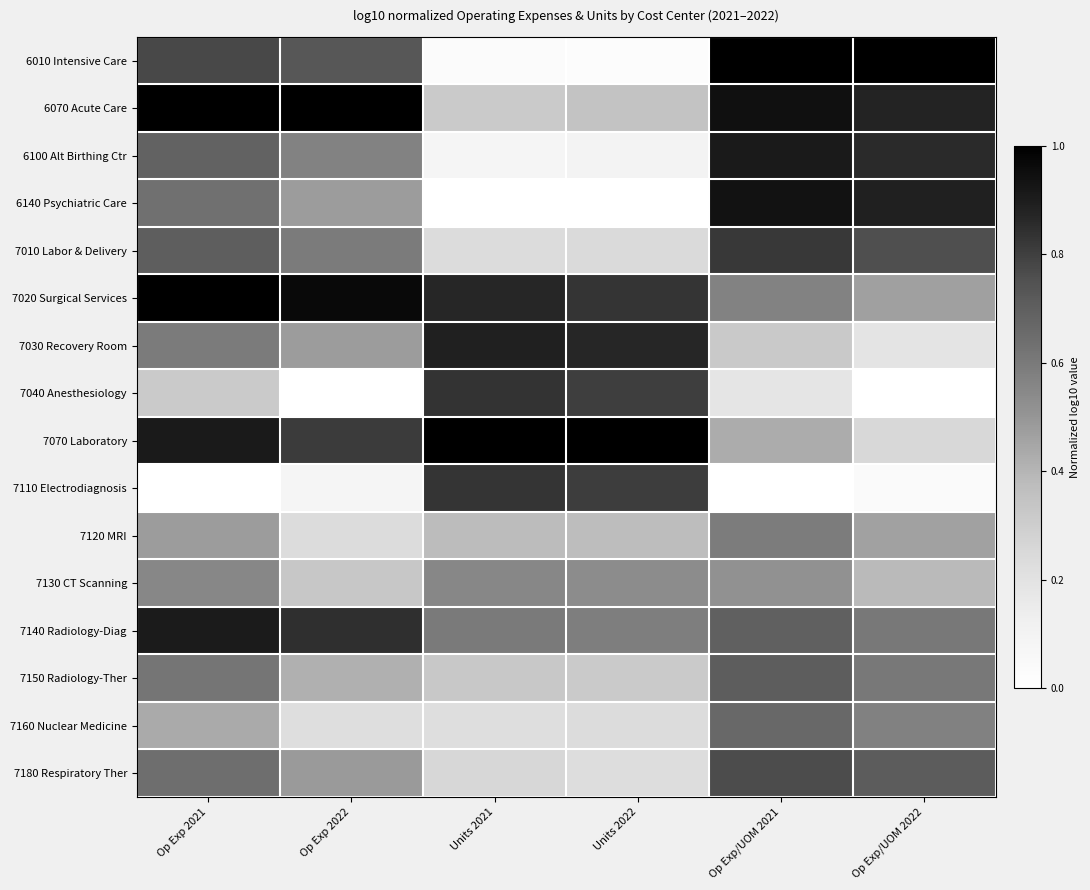

List the series in order of their peak value, lowest first.

7130 CT Scanning, 7120 MRI, 7160 Nuclear Medicine, 7150 Radiology-Ther, 7180 Respiratory Ther, 7010 Labor & Delivery, 7110 Electrodiagnosis, 7040 Anesthesiology, 7030 Recovery Room, 7140 Radiology-Diag, 6100 Alt Birthing Ctr, 6140 Psychiatric Care, 7020 Surgical Services, 6010 Intensive Care, 6070 Acute Care, 7070 Laboratory